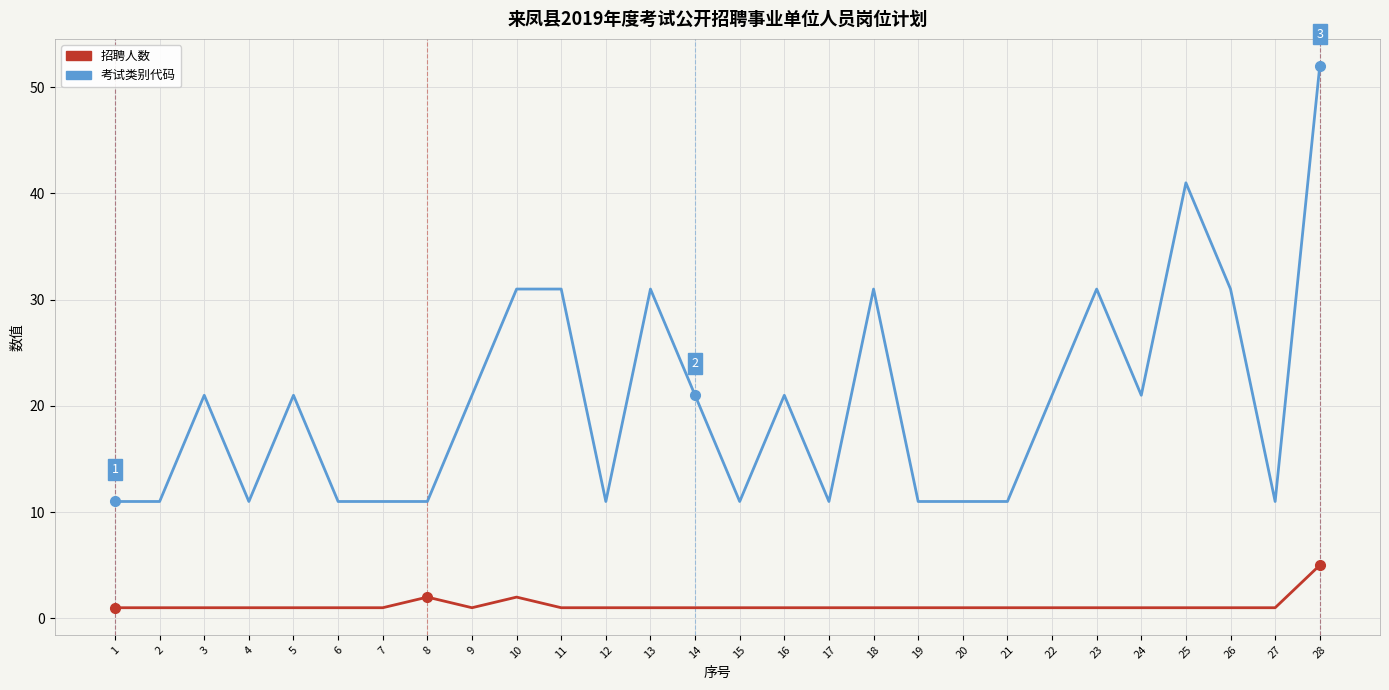

How many lines are shown in the chart?

2